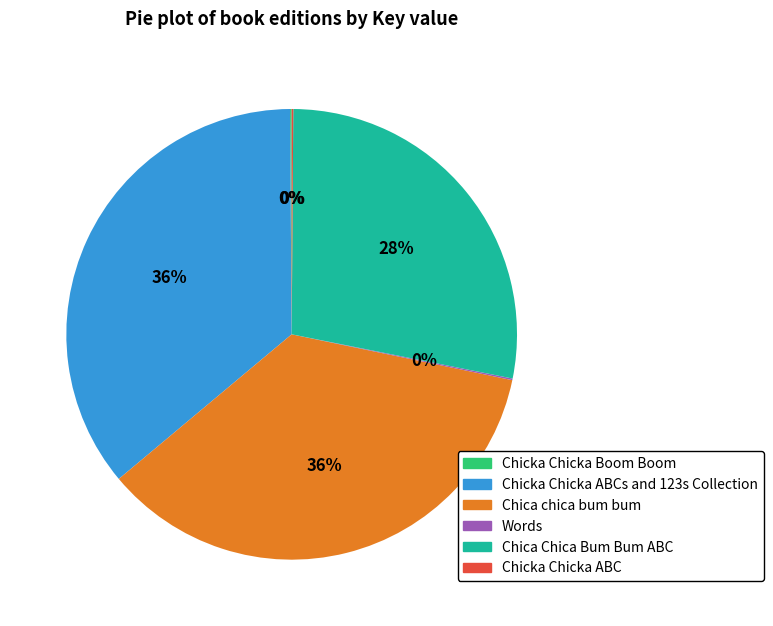

To the nearest percent, what is the difference between the largest and smallest slice percentages?

36%